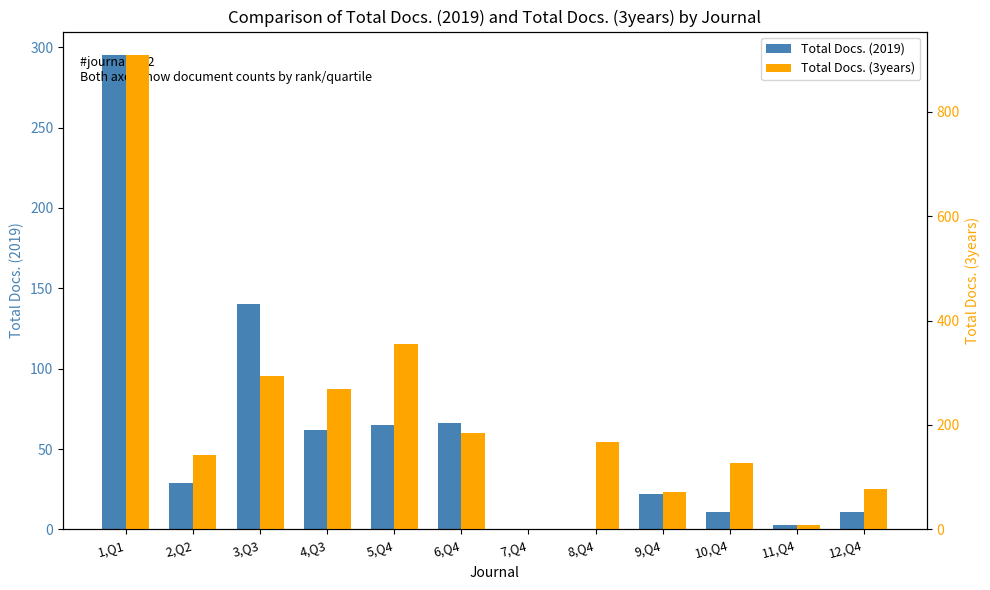

List the series in order of their overall mean, highest first.

Total Docs. (3years), Total Docs. (2019)